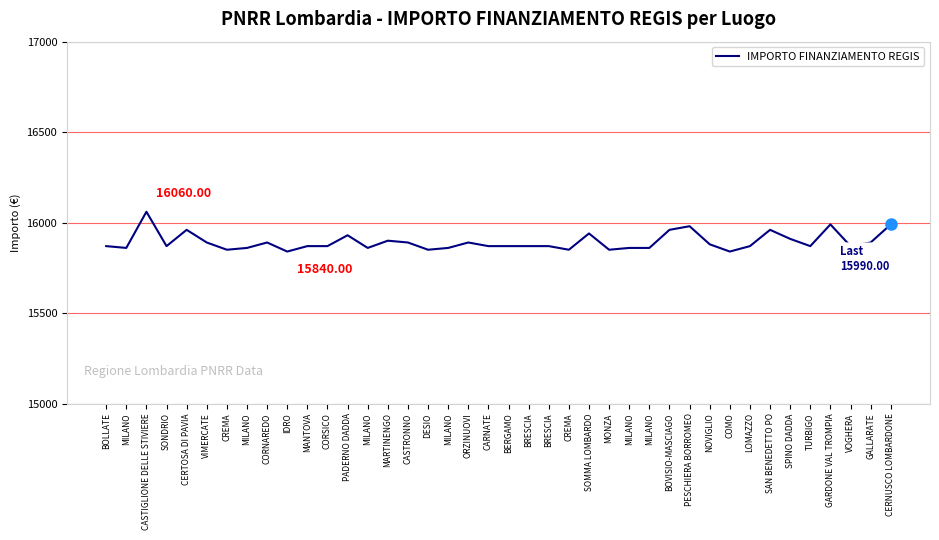

True or false: there are more than 1 points higher than both neighbors.

True